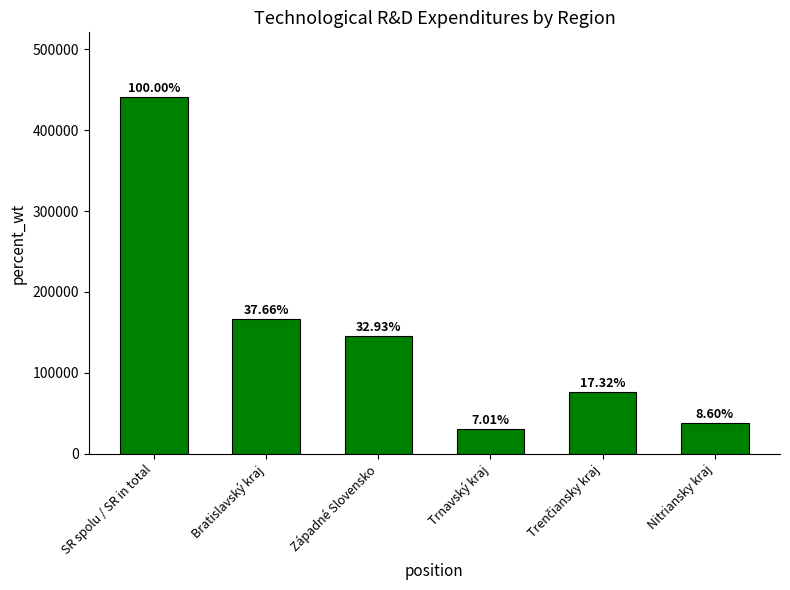

What is the change in value from Západné Slovensko to Trnavský kraj?

-114375.5